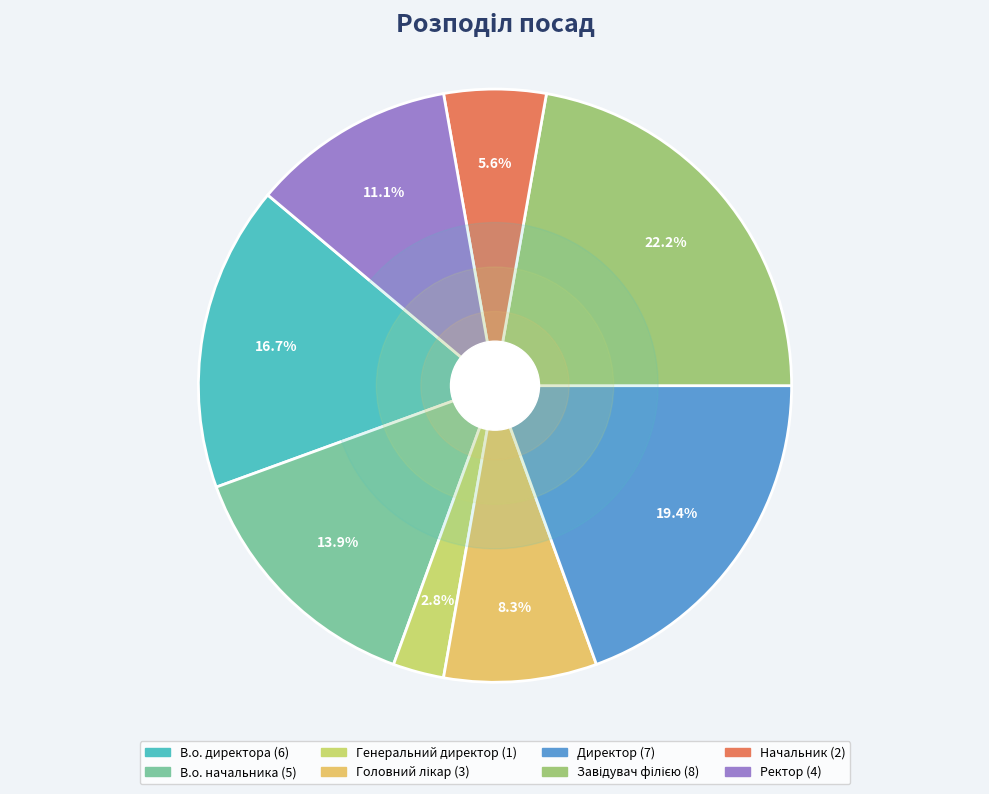

To the nearest percent, what is the average slice percentage?

12%